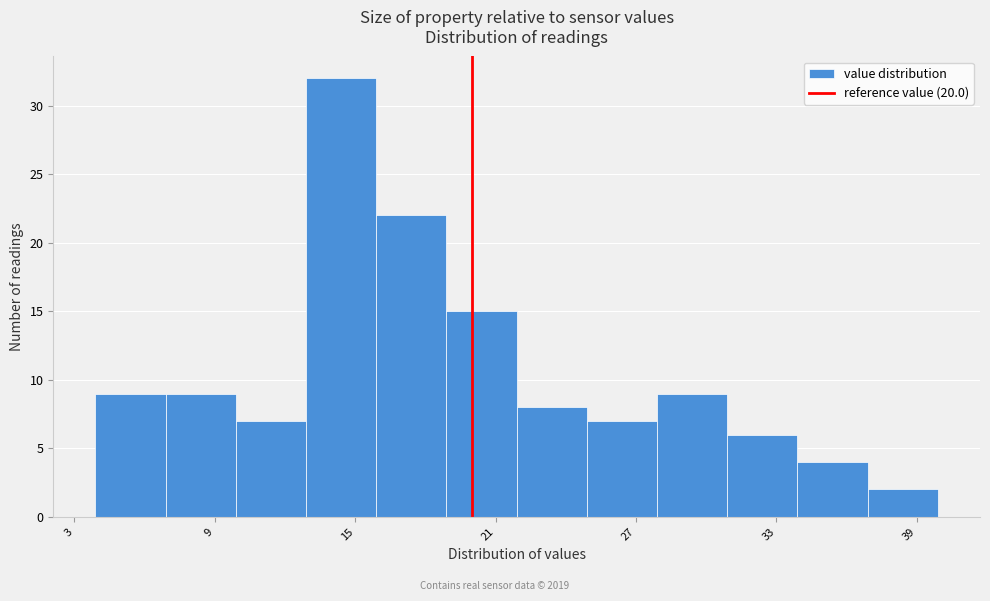

Around what value on the x-axis is the tallest bar? Give the approximate position of its centre, as read against the axis.

14